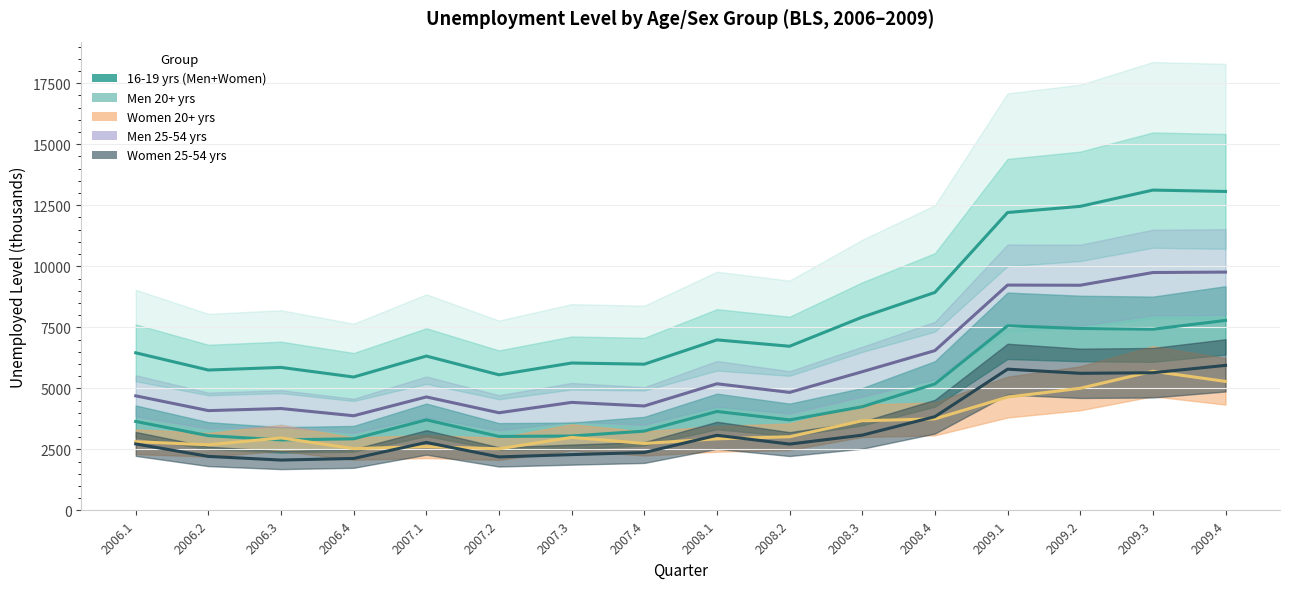

What is the difference between the second highest and second lowest values in the Women 25-54 yrs series?

3658